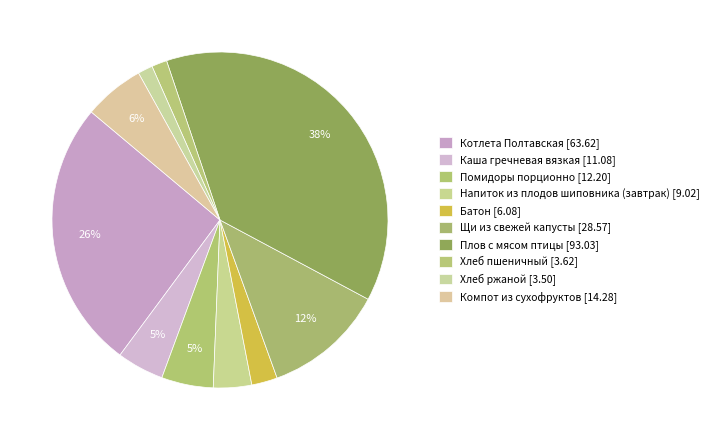

Count the number of slices in the pie.

10